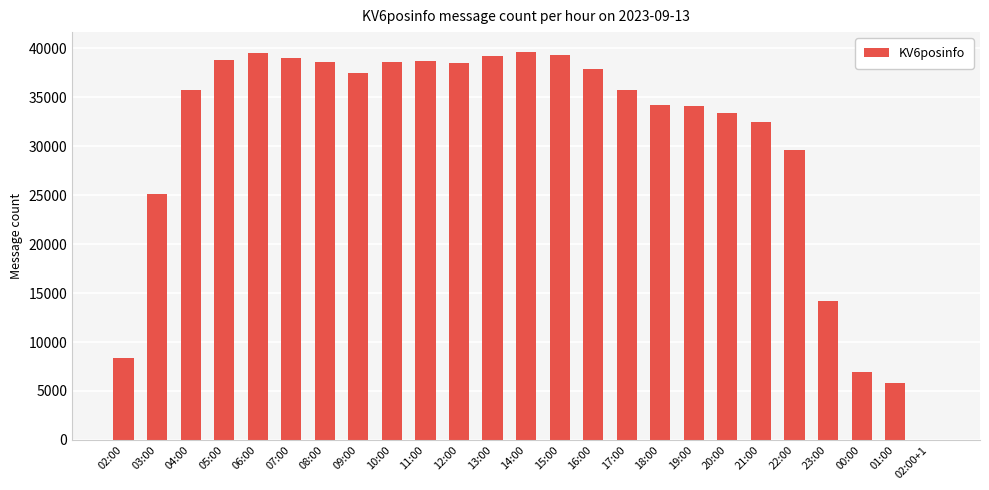

Which has a higher value, 20:00 or 16:00?

16:00